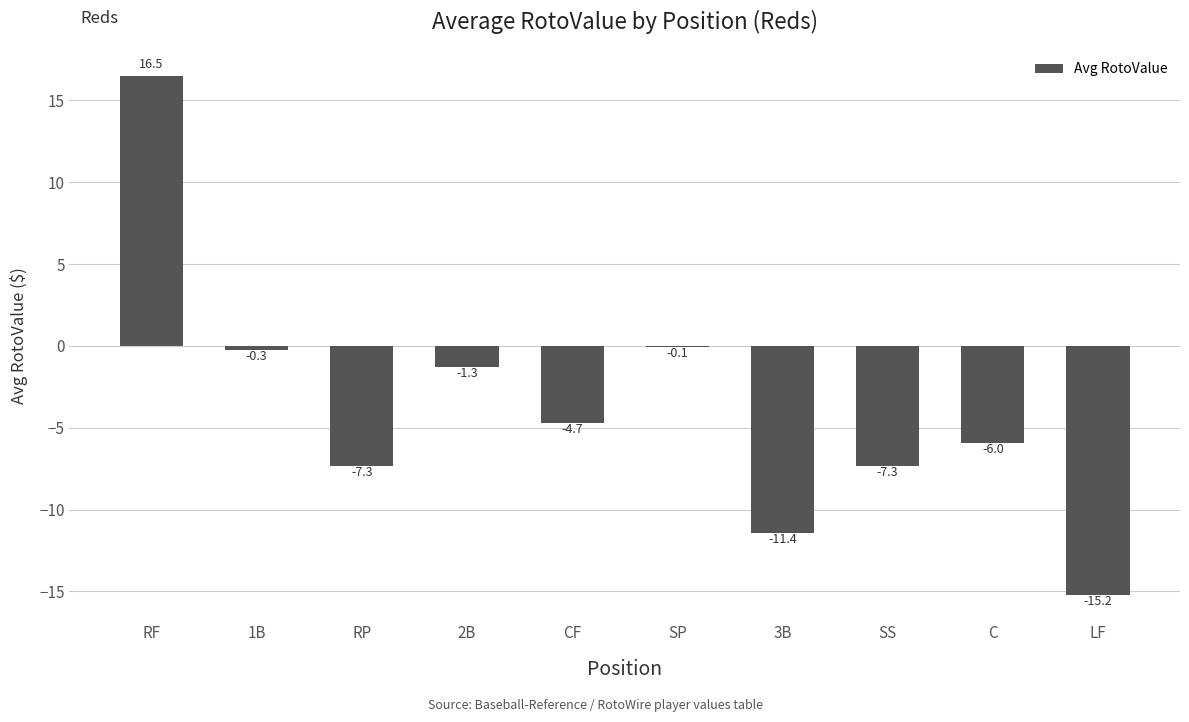

True or false: the data shows -0.1 at SP.

True